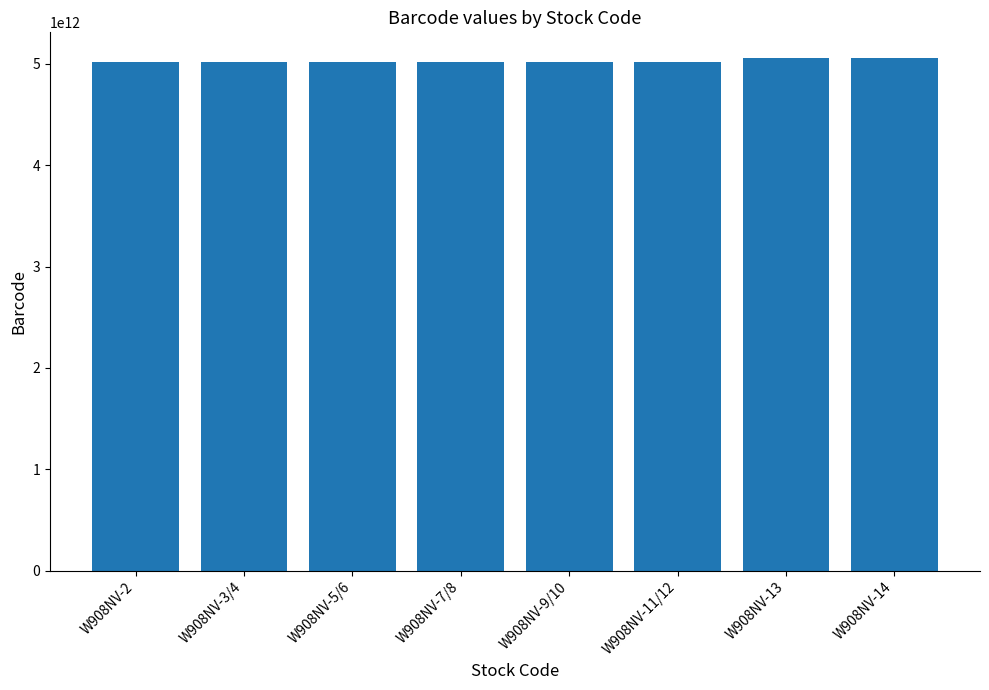

What is the difference between the maximum and minimum values?

37102094565